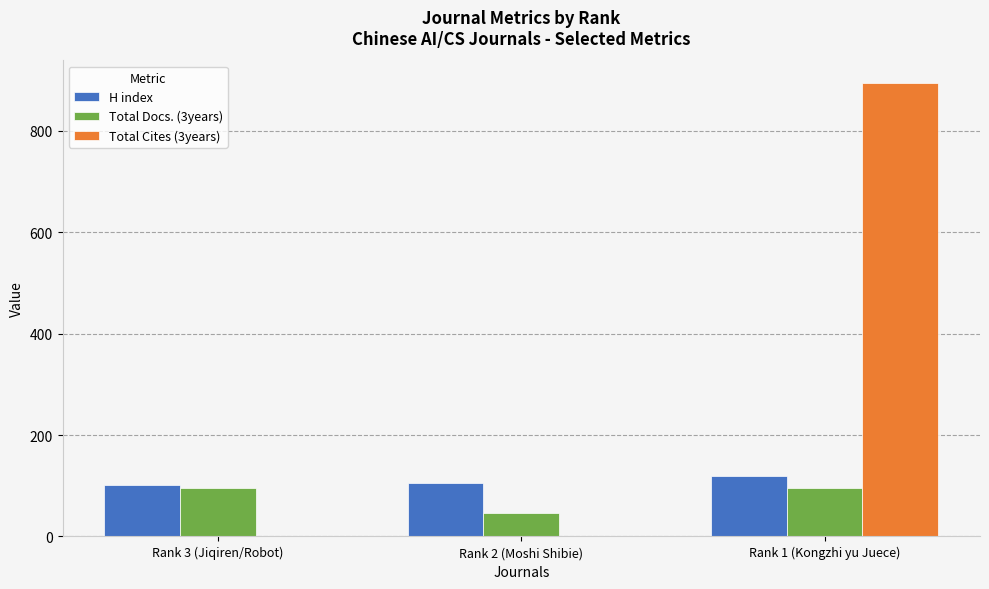

Reading left to right, transcribe all the data shown in this chart.

H index: 102	106	120
Total Docs. (3years): 95	46	95
Total Cites (3years): 0	0	894